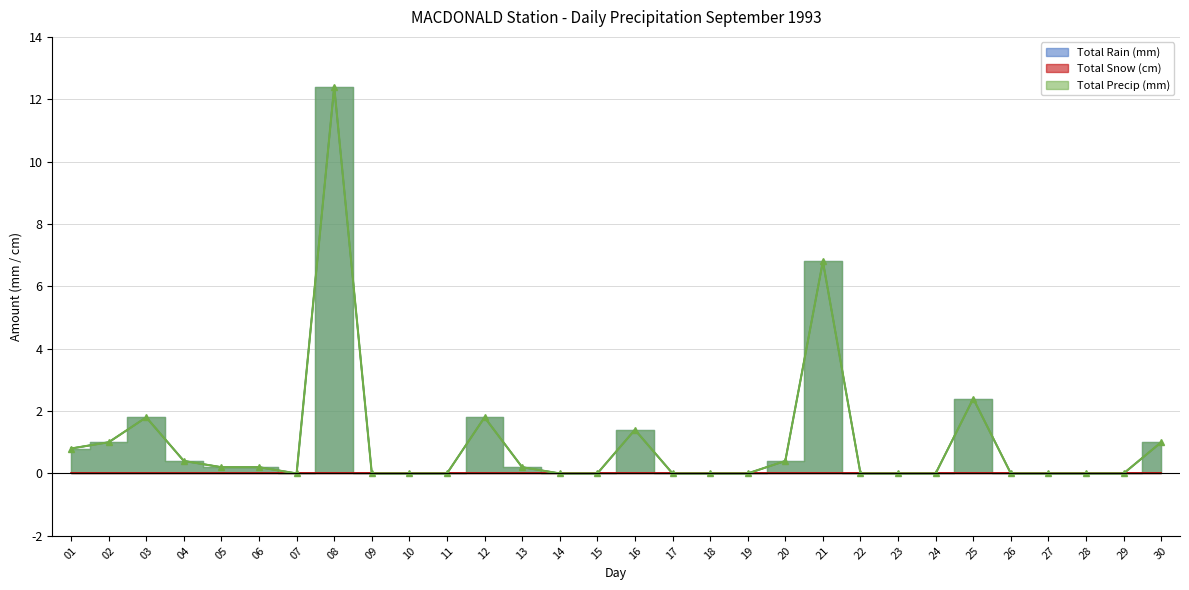

True or false: Total Rain (mm) has a value of 2.3 at 16.

False